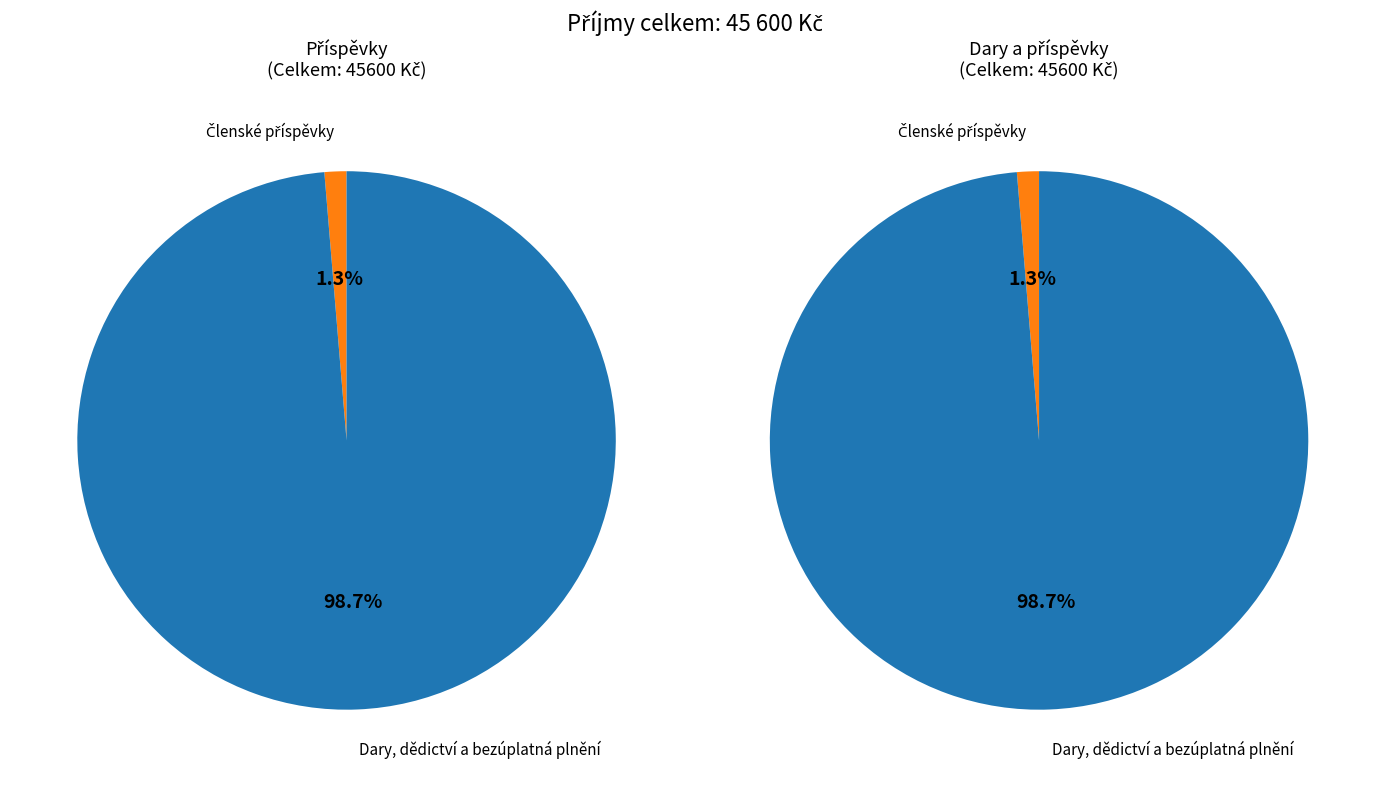

To the nearest percent, what portion does Členské příspěvky represent?

1%